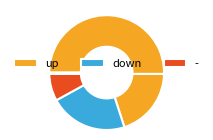

What is the majority slice?

up